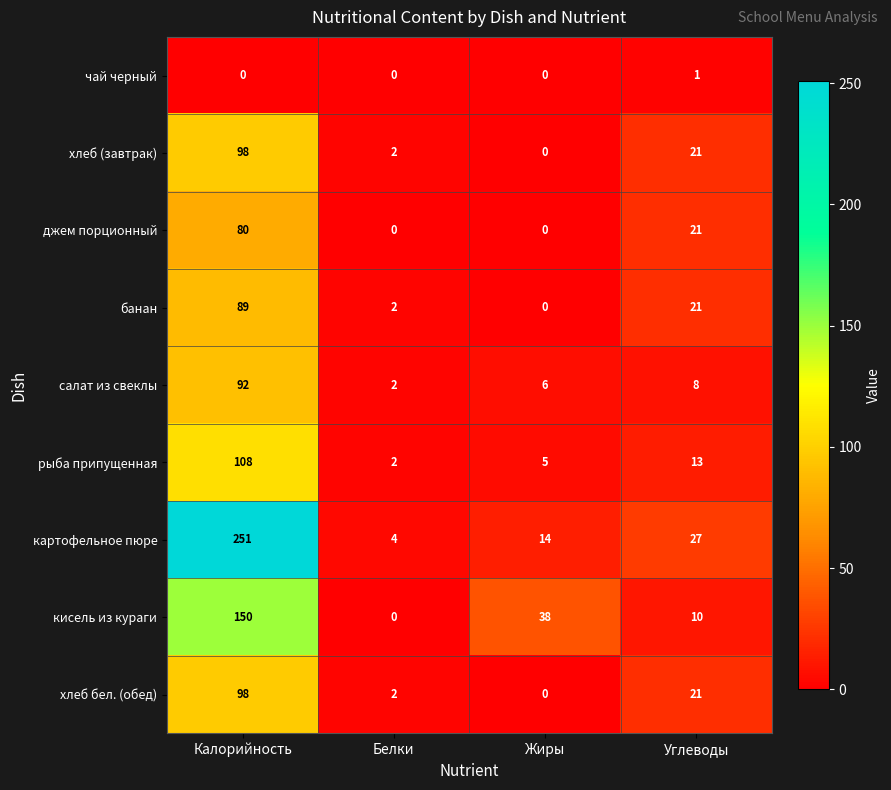

True or false: кисель из кураги has a value of 38 at Жиры.

True